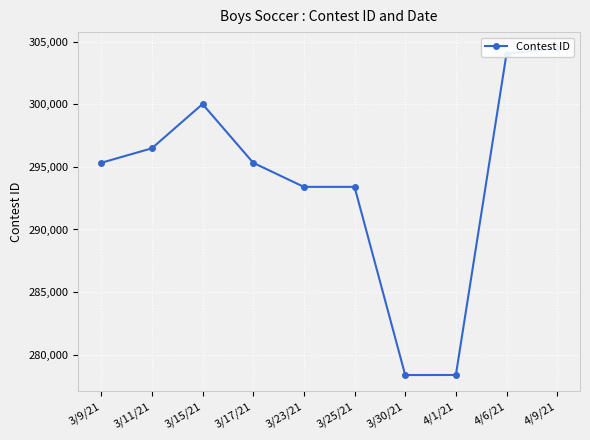

True or false: the data shows 293401 at 3/23/21.

True